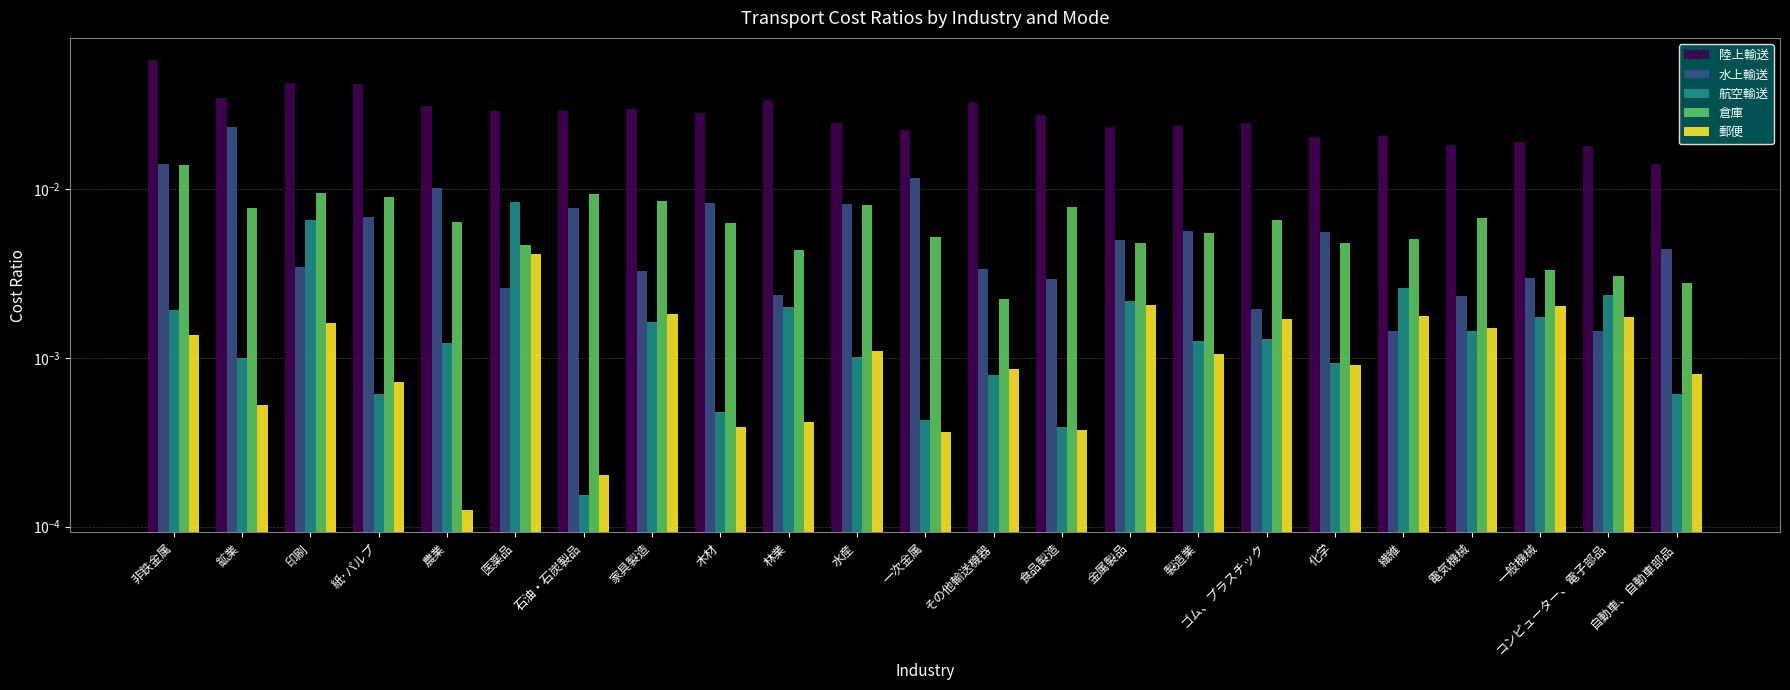

What is the label of the 5th bar from the right?

繊維